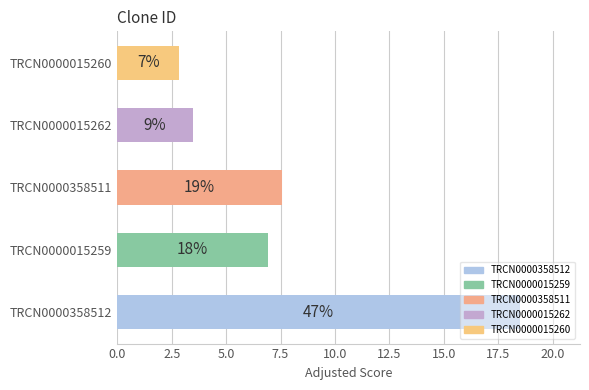

Where is the data nearest to the value 10?

TRCN0000358511